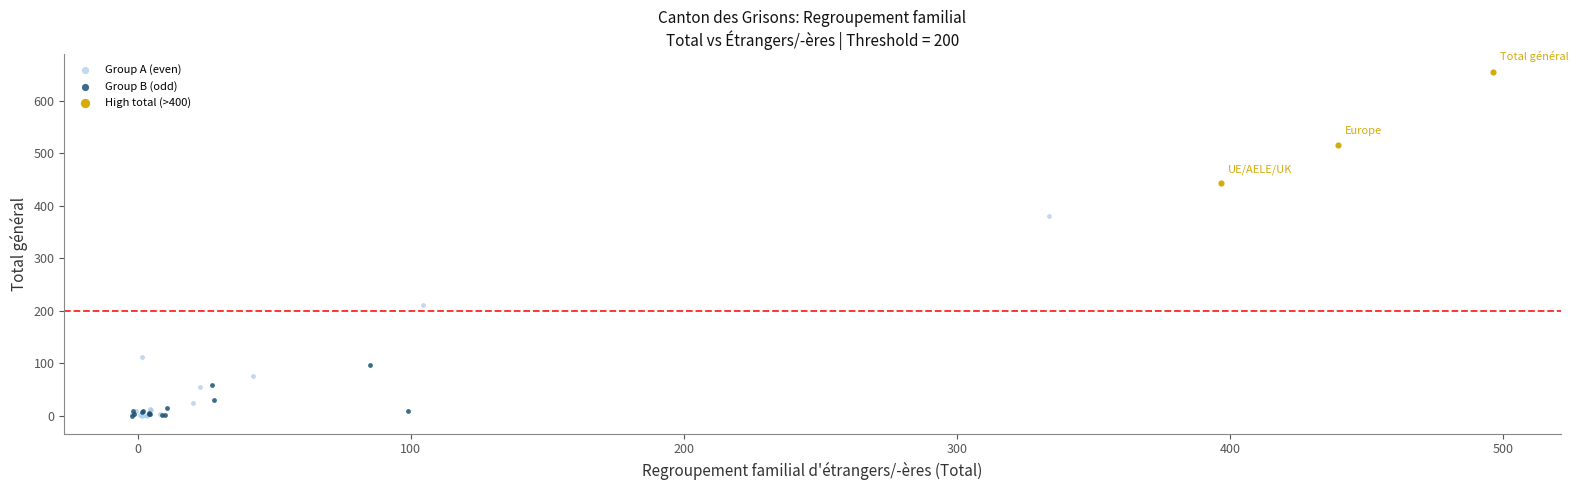

What are all the series names shown in the legend?

Group A (even), Group B (odd), High total (>400)